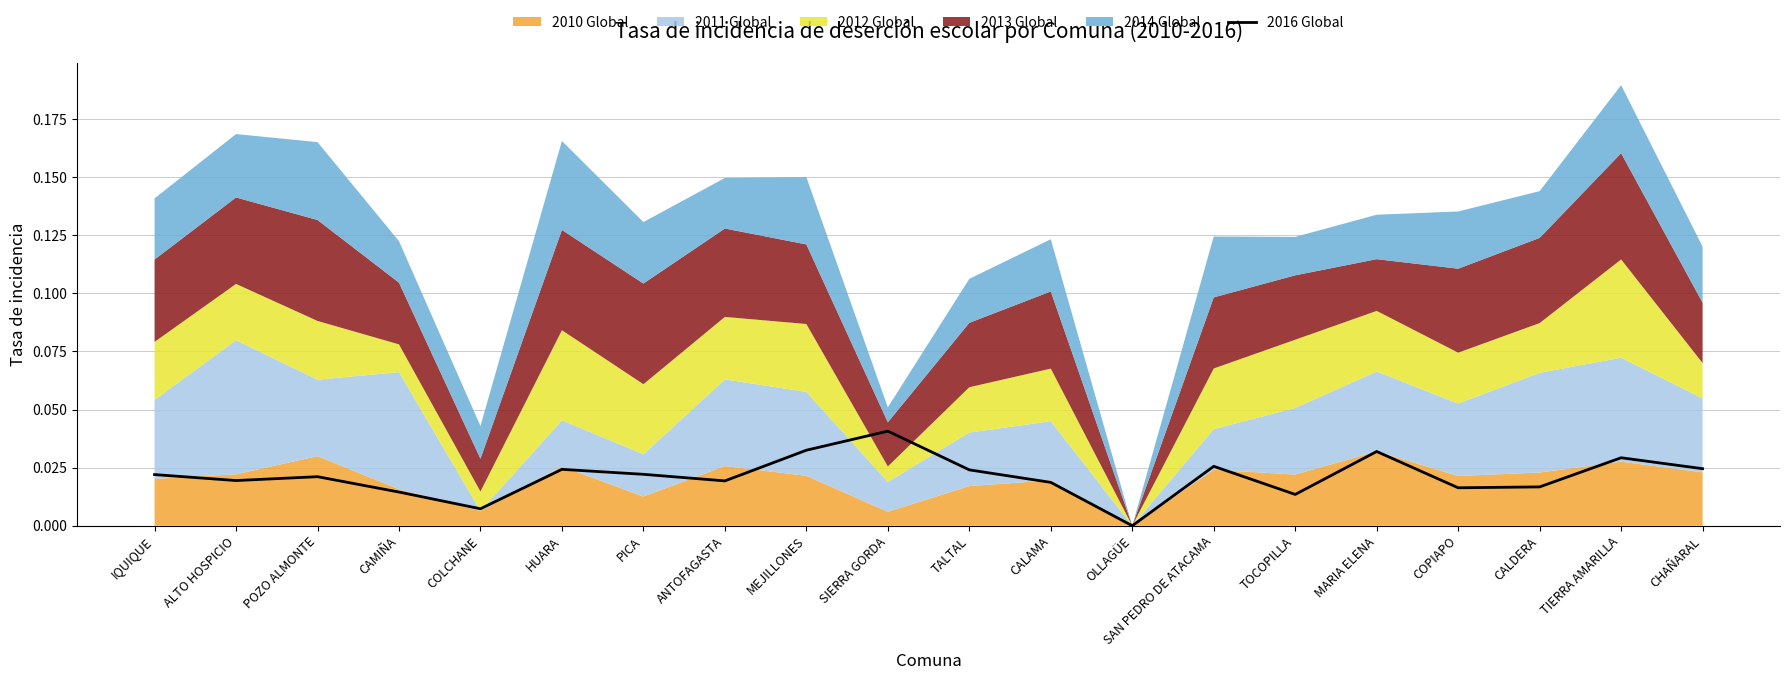

What is the label of the 1st point from the right?

CHAÑARAL